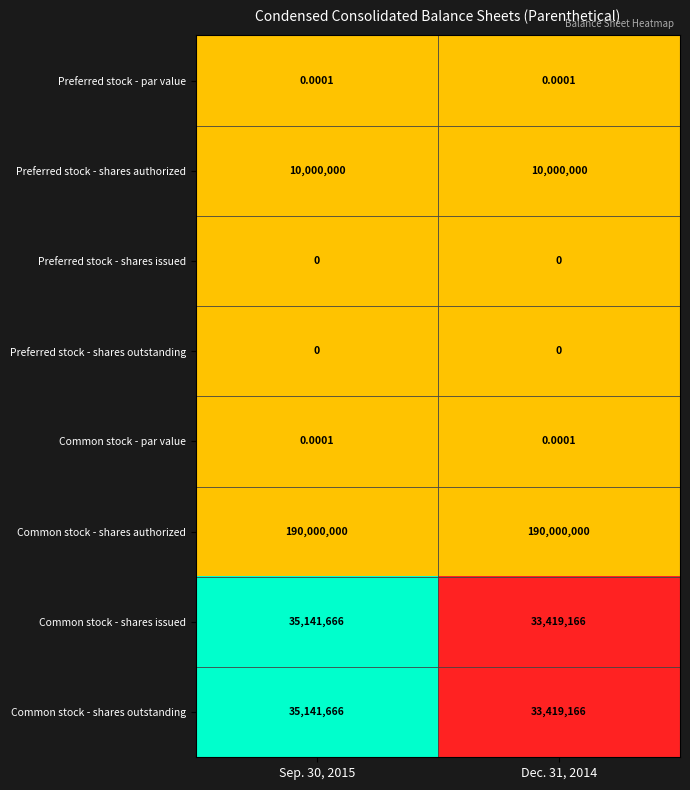

Which series has the largest total across all categories?

Common stock - shares authorized